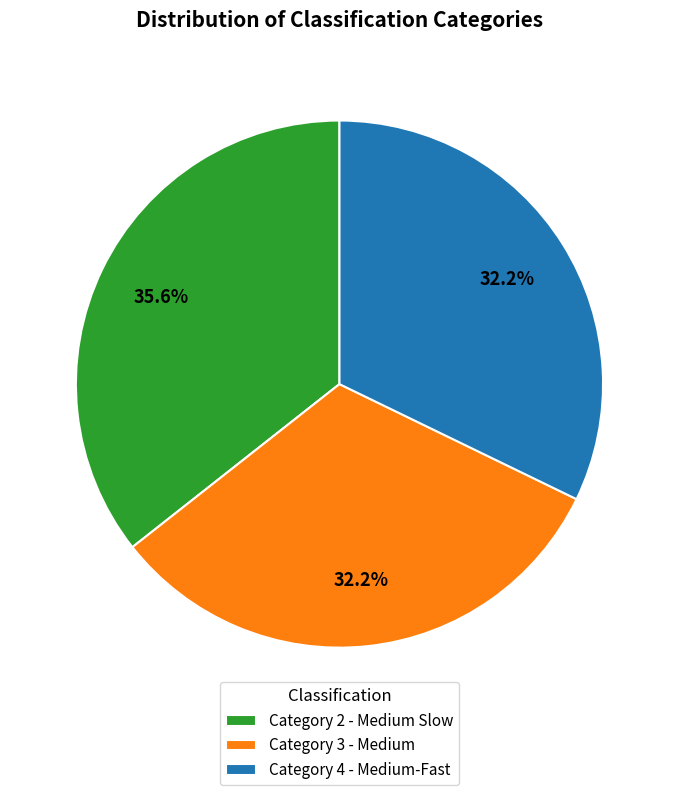

What is the largest slice in the pie chart?

Category 2 - Medium Slow